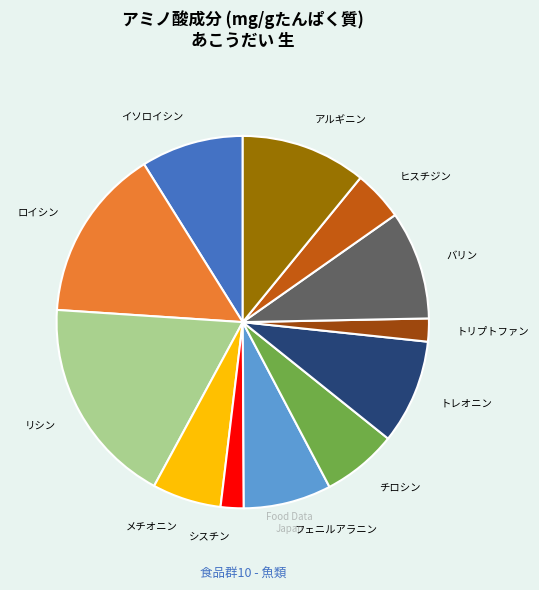

Approximately how many times larger is the value at バリン compared to アルギニン?

0.9